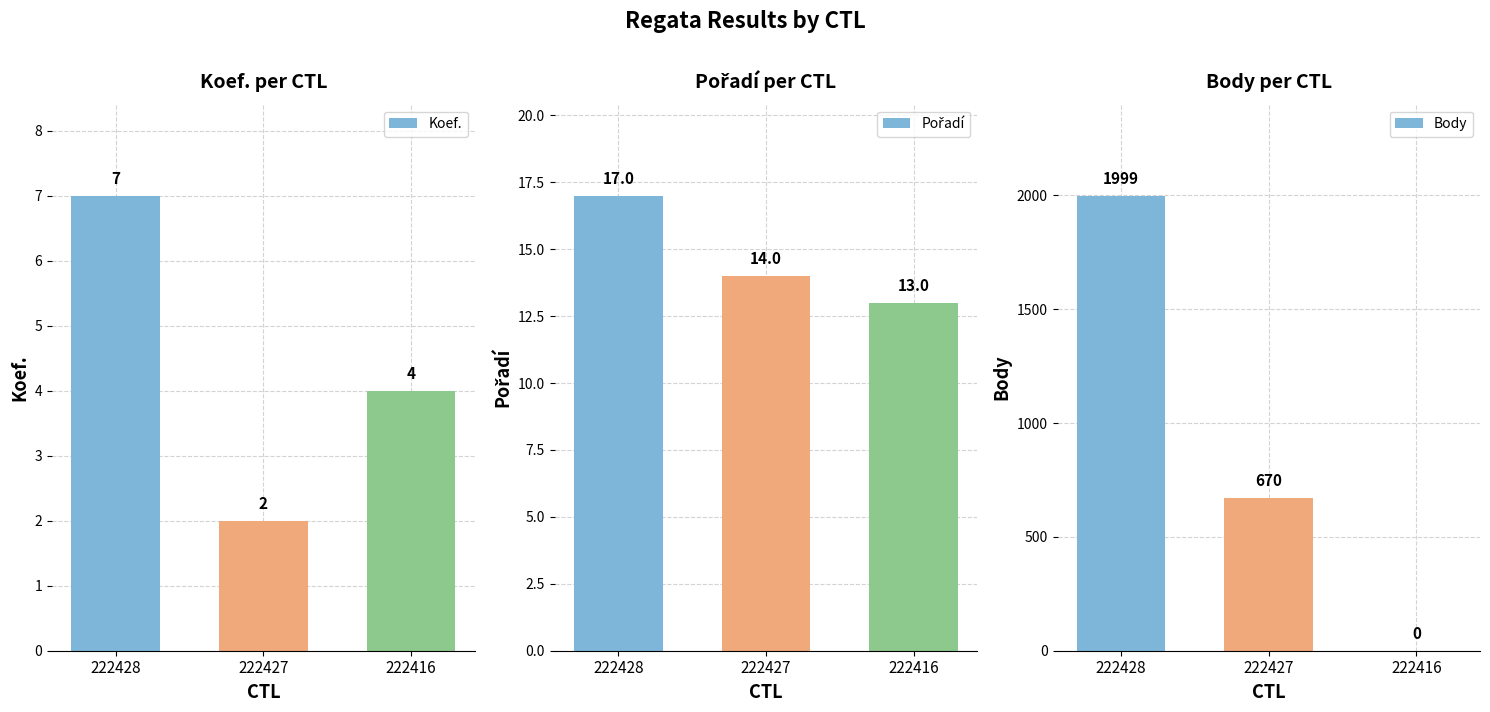

How many Koef. values are between 2 and 7?

3